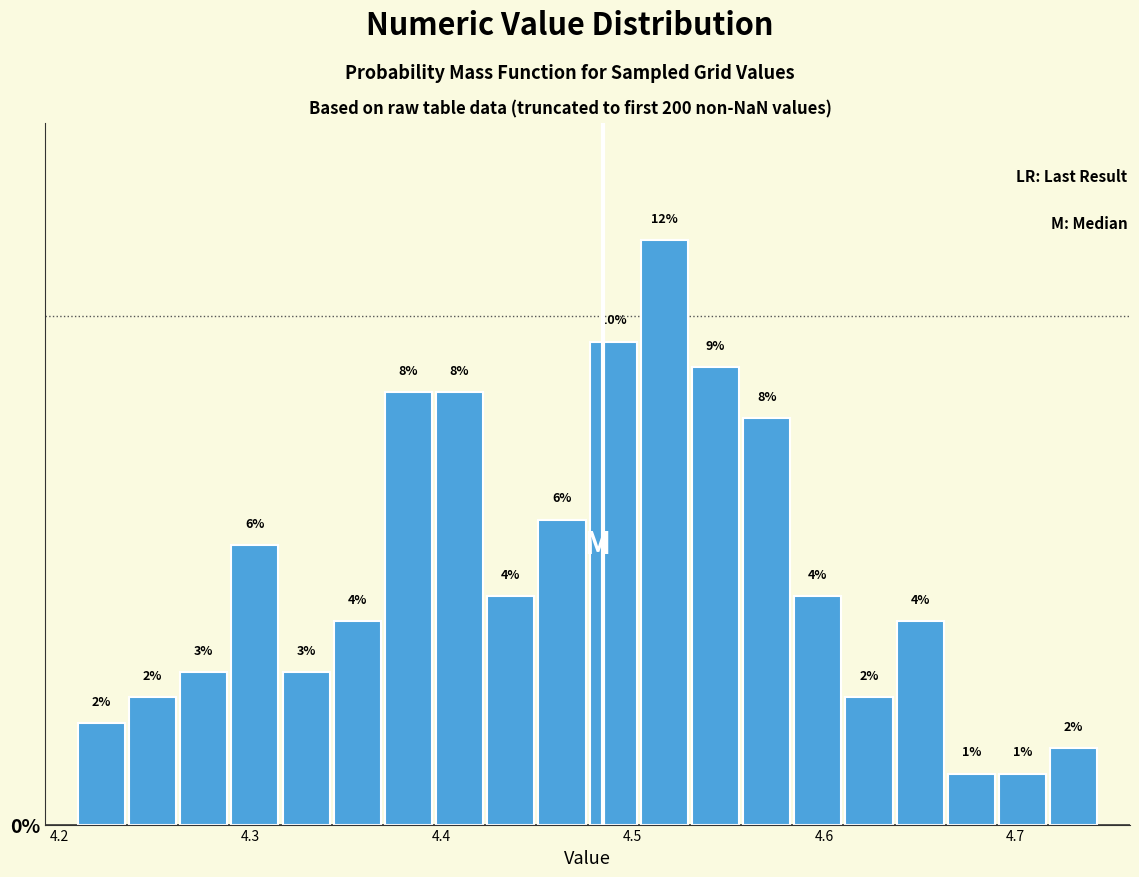

Around what value on the x-axis is the tallest bar? Give the approximate position of its centre, as read against the axis.

4.52